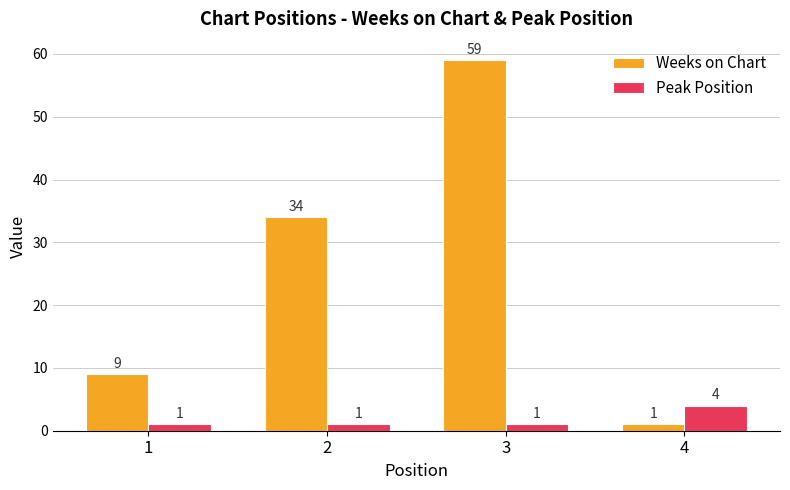

What is the maximum value shown in the chart?

59